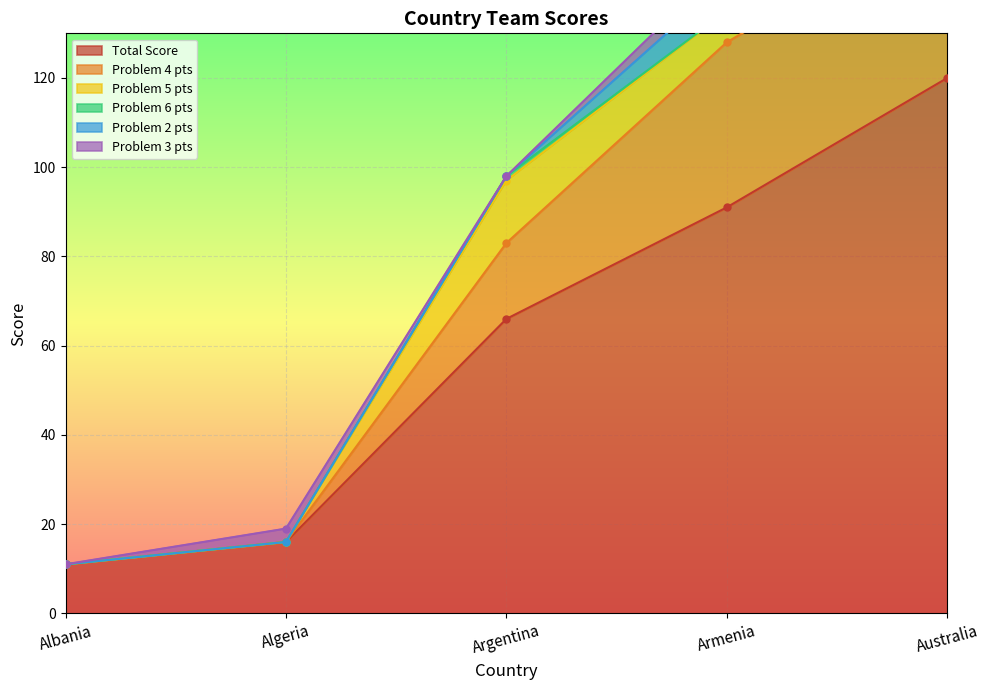

The value of Total Score at Australia is 120. True or false?

True